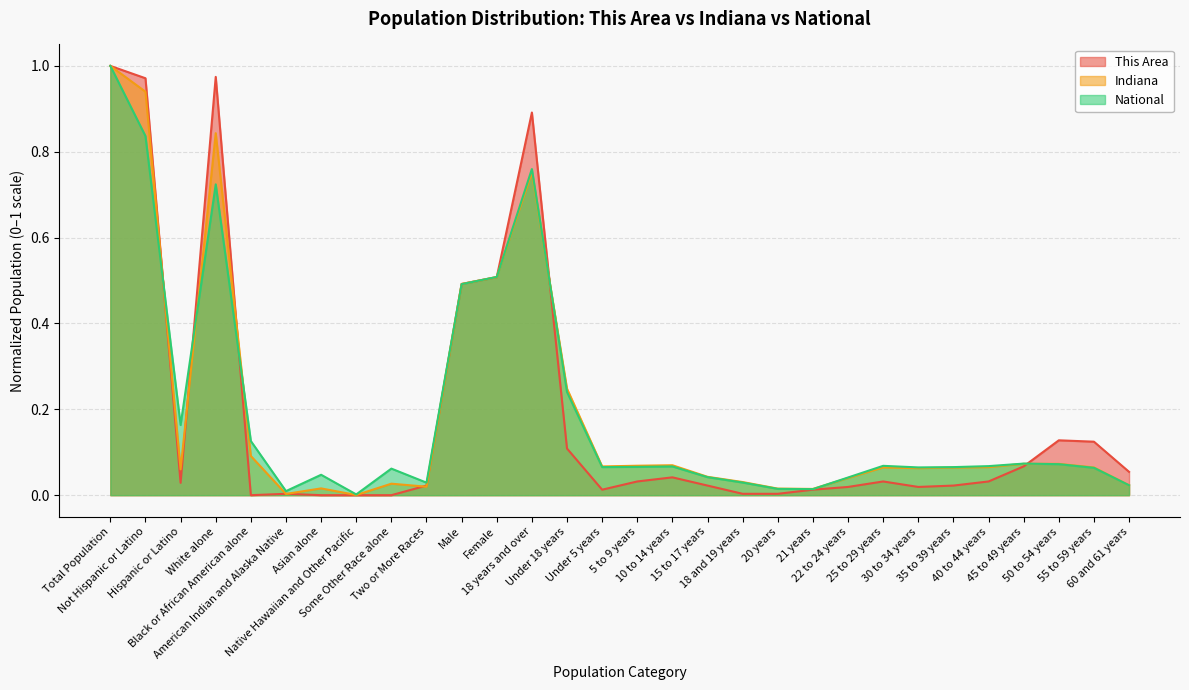

Reading left to right, extract all data points from this chart.

This Area: 1.0	1.0	0.0	1.0	0.0	0.0	0.0	0.0	0.0	0.0	0.5	0.5	0.9	0.1	0.0	0.0	0.0	0.0	0.0	0.0	0.0	0.0	0.0	0.0	0.0	0.0	0.1	0.1	0.1	0.1
Indiana: 1.0	0.9	0.1	0.8	0.1	0.0	0.0	0.0	0.0	0.0	0.5	0.5	0.8	0.2	0.1	0.1	0.1	0.0	0.0	0.0	0.0	0.0	0.1	0.1	0.1	0.1	0.1	0.1	0.1	0.0
National: 1.0	0.8	0.2	0.7	0.1	0.0	0.0	0.0	0.1	0.0	0.5	0.5	0.8	0.2	0.1	0.1	0.1	0.0	0.0	0.0	0.0	0.0	0.1	0.1	0.1	0.1	0.1	0.1	0.1	0.0